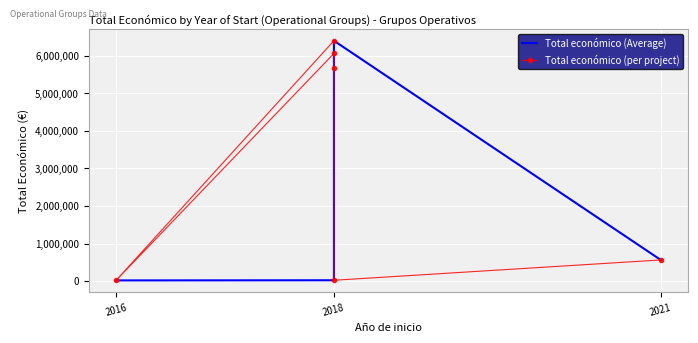

What is the greatest value displayed?

6401275